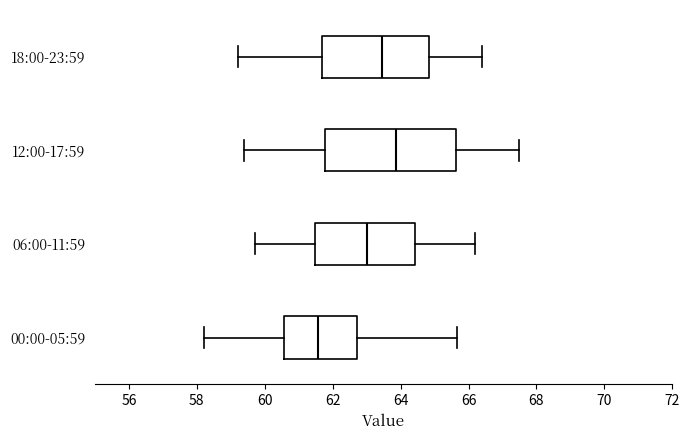

Reading bottom to top, transcribe this box plot: for each box, give where its median line is, the range the box spans, and where its two whiskers end, as read against the x-axis. The values are not printed on the chart, so give them approximately, as read against the axis.

00:00-05:59: median 61.6, box 60.6 to 62.8, whiskers 58.2 to 65.6
06:00-11:59: median 63.0, box 61.4 to 64.4, whiskers 59.8 to 66.2
12:00-17:59: median 63.8, box 61.8 to 65.6, whiskers 59.4 to 67.6
18:00-23:59: median 63.4, box 61.6 to 64.8, whiskers 59.2 to 66.4